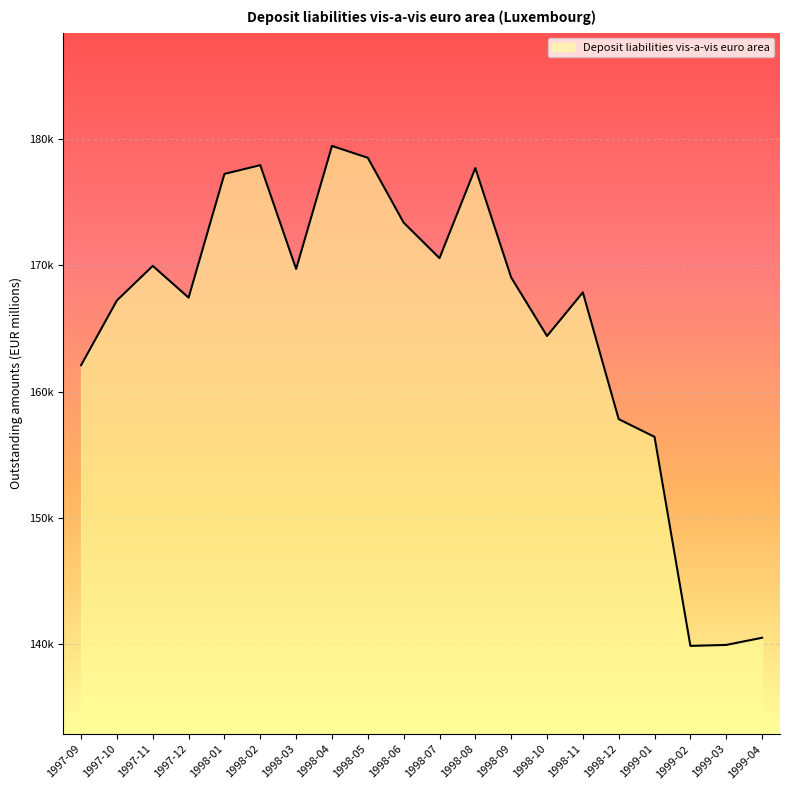

Does the chart have visible grid lines?

Yes